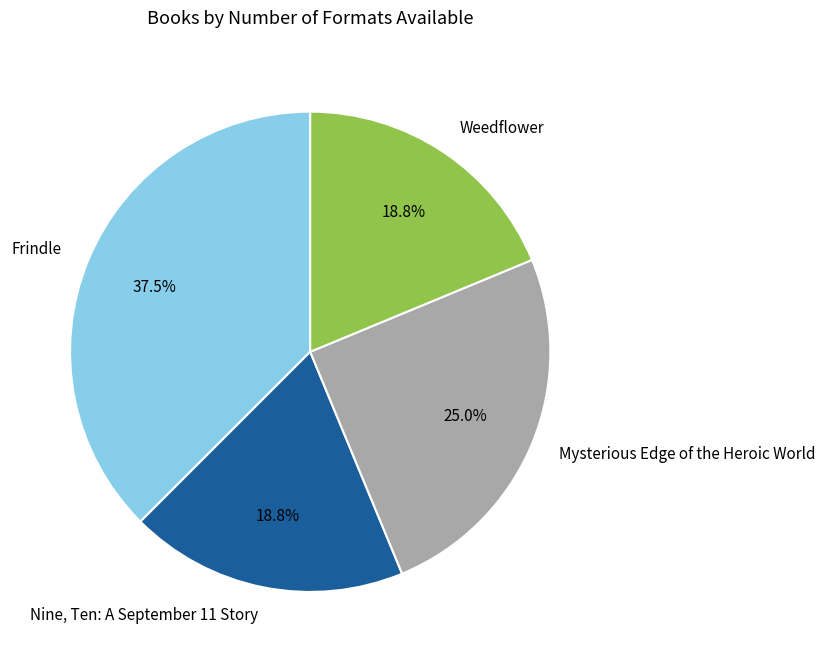

How much of the chart is everything except Frindle?

62.5%